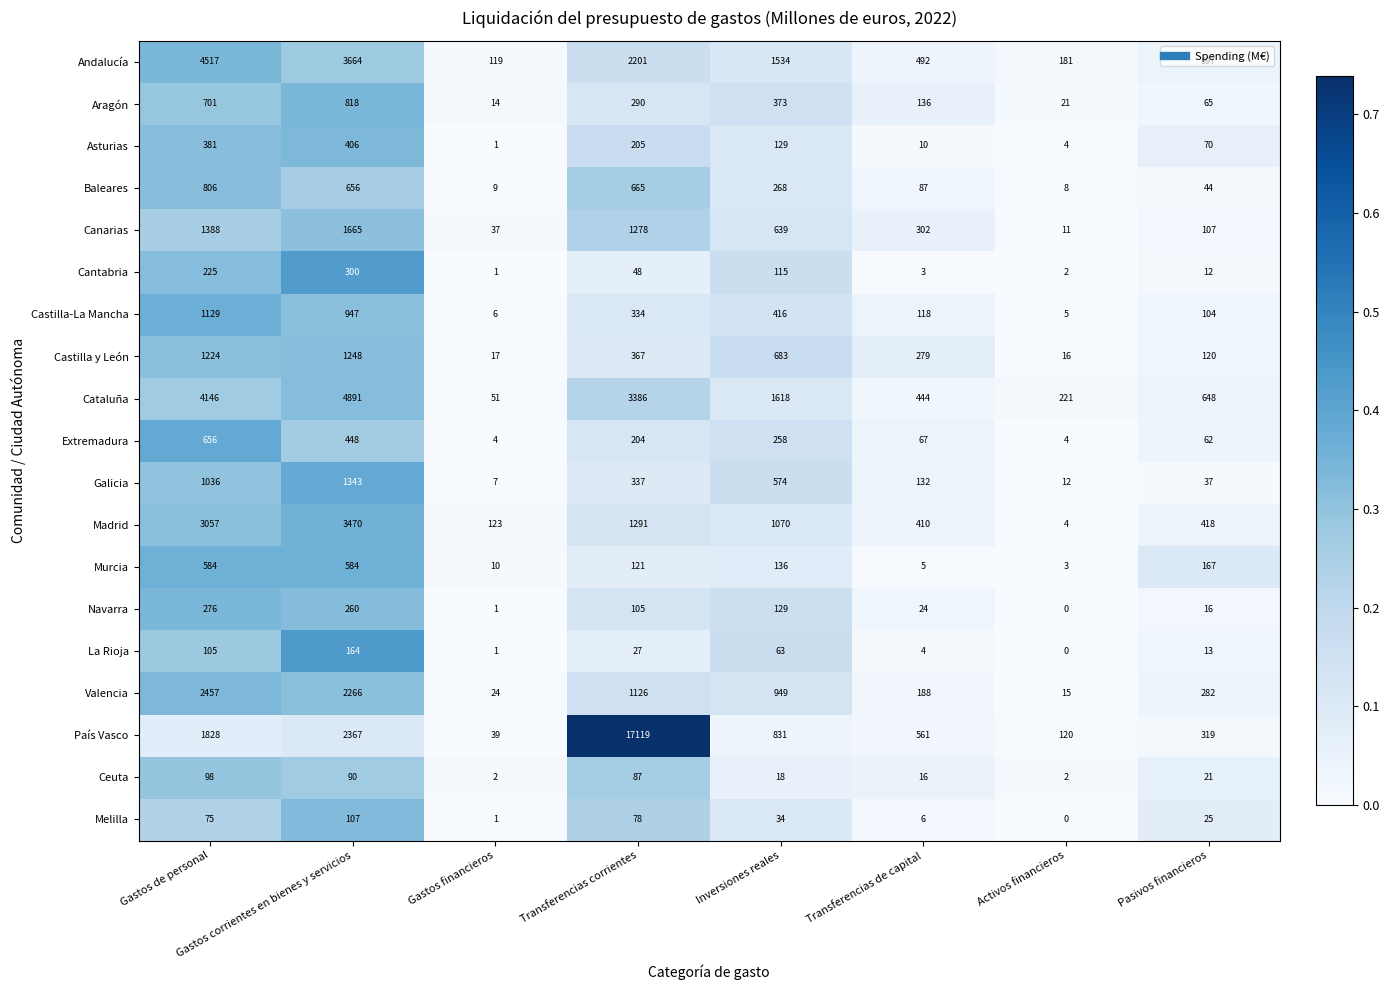

Is it true that Navarra equals 1 at Gastos financieros?

True